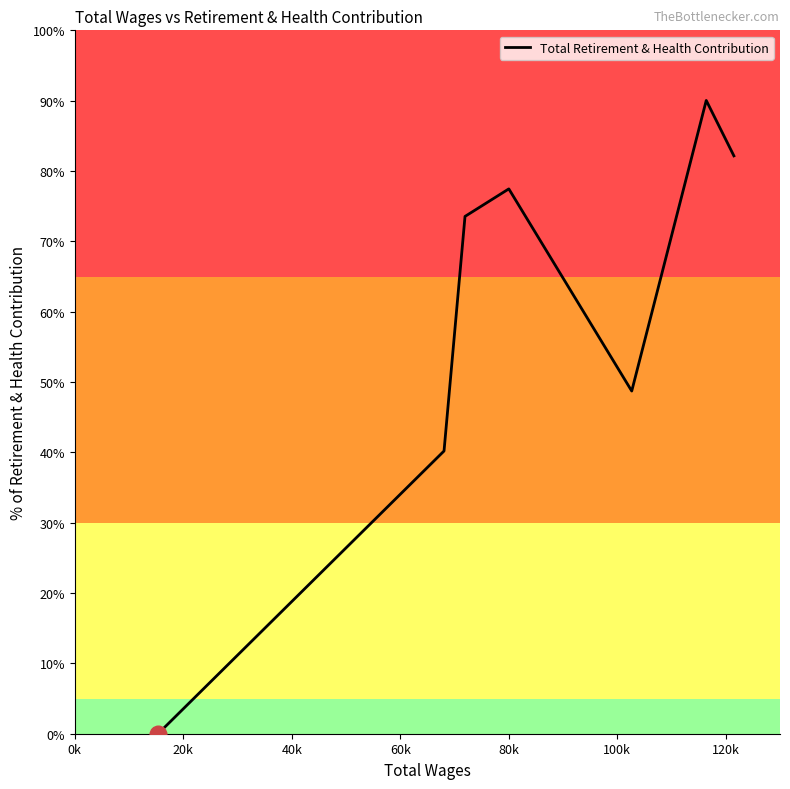

What is the average value?

58.9